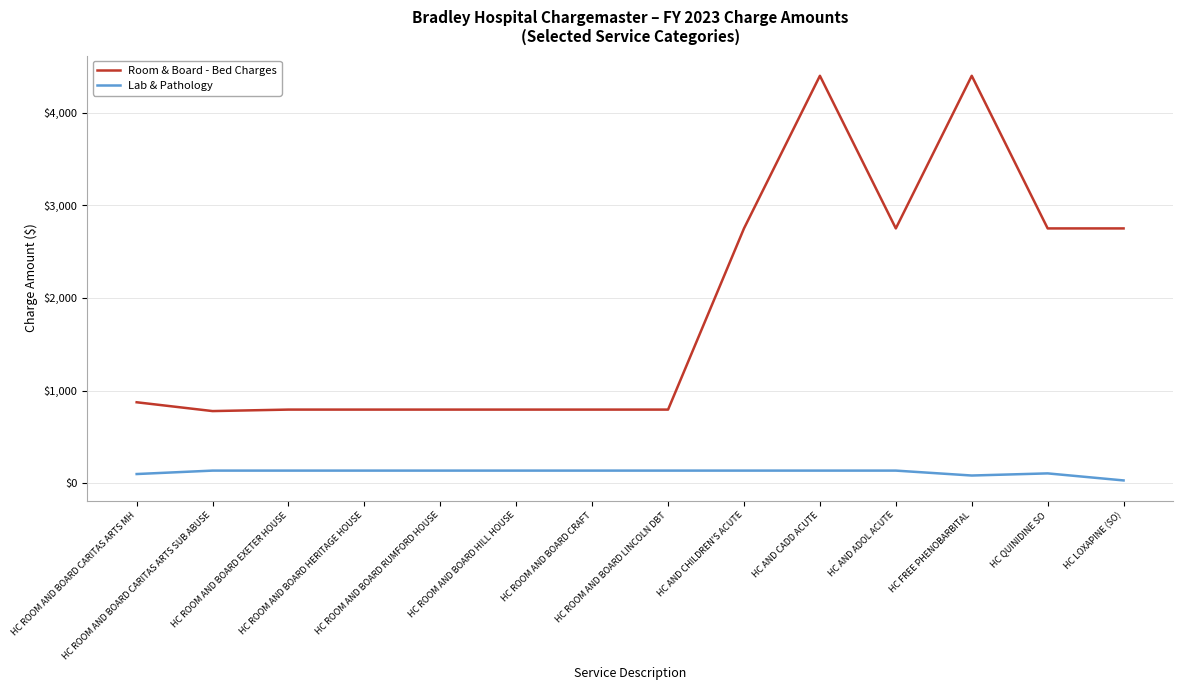

Rank the series by their average value, from highest to lowest.

Room & Board - Bed Charges, Lab & Pathology